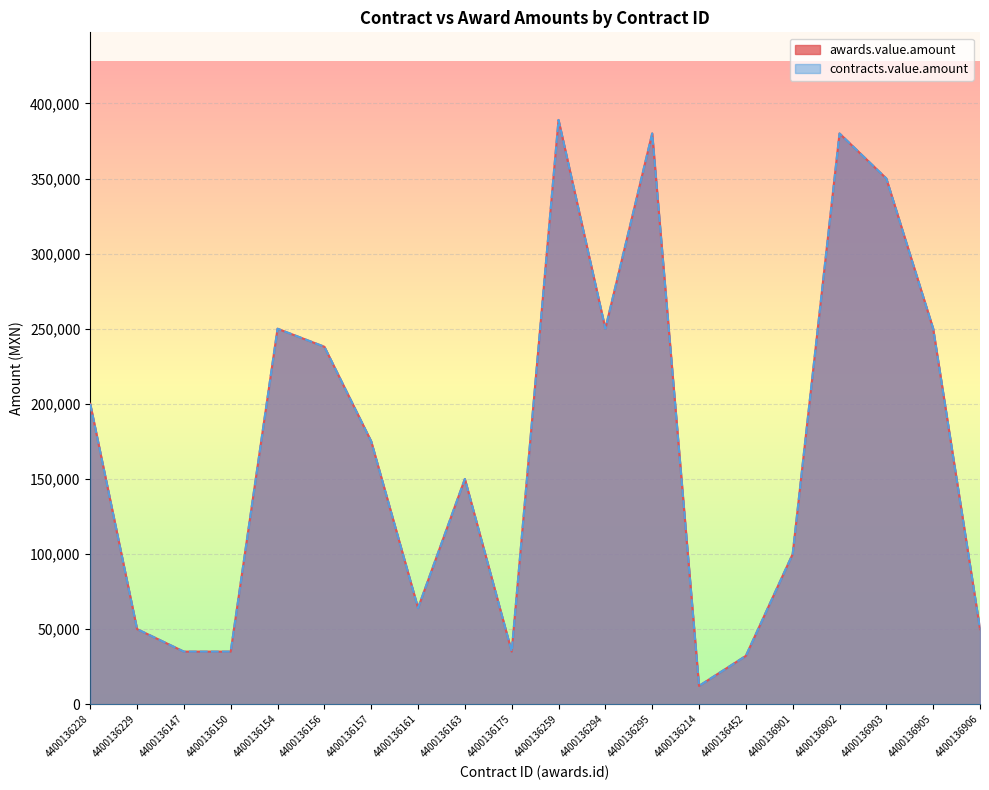

Count the number of data series in this chart.

2